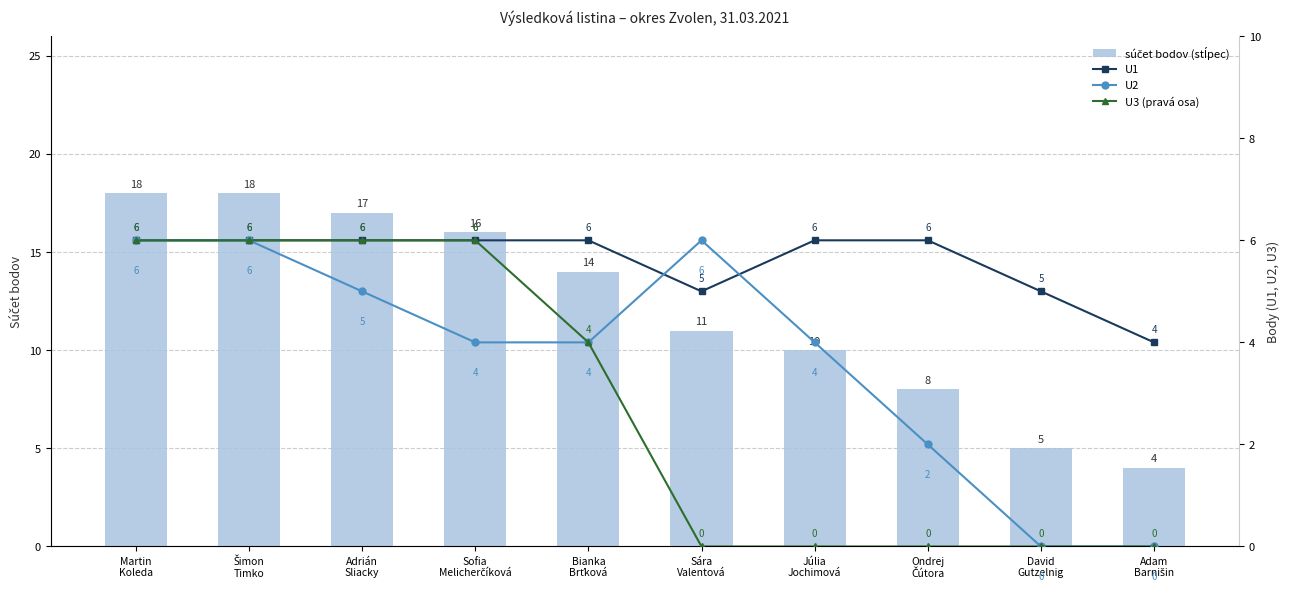

What is the value of the súčet bodov (stĺpec) bar at the 7th from the left?

10